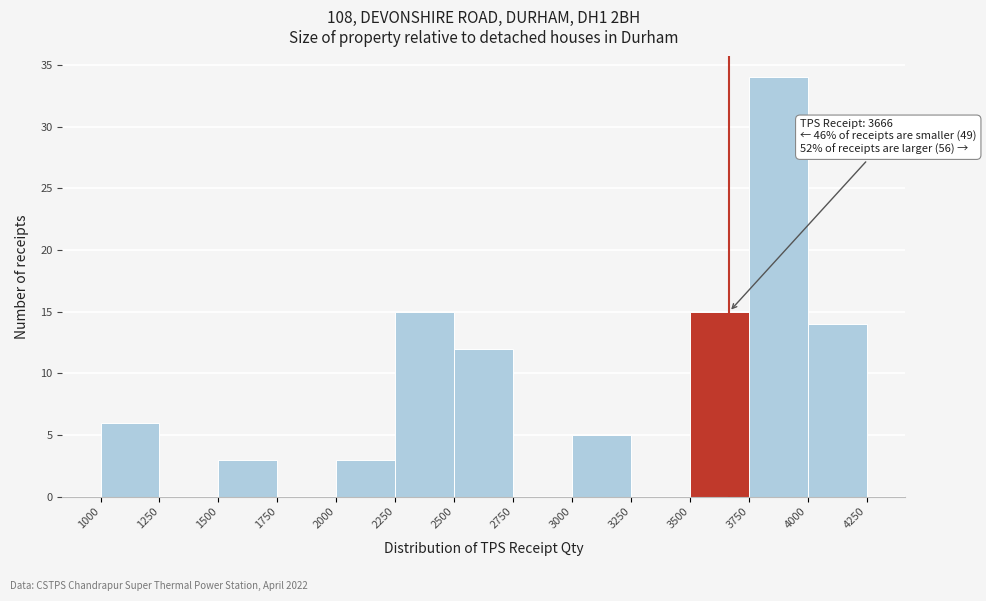

Over which range of the x-axis is the bar tallest?

3750 to 4000